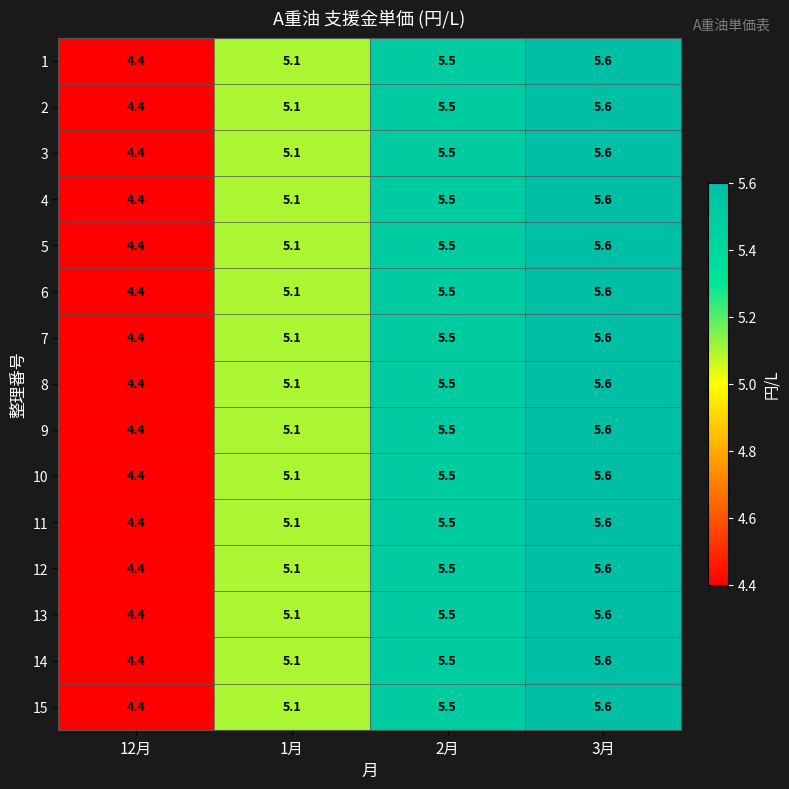

At which label does 5 reach its peak?

3月